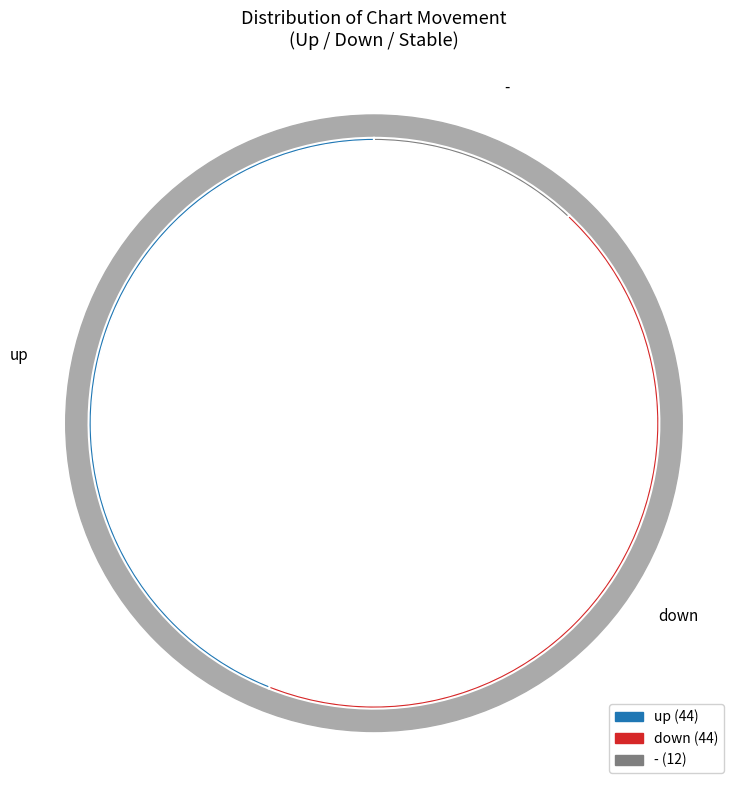

The down slice represents 37% of the pie. True or false?

False